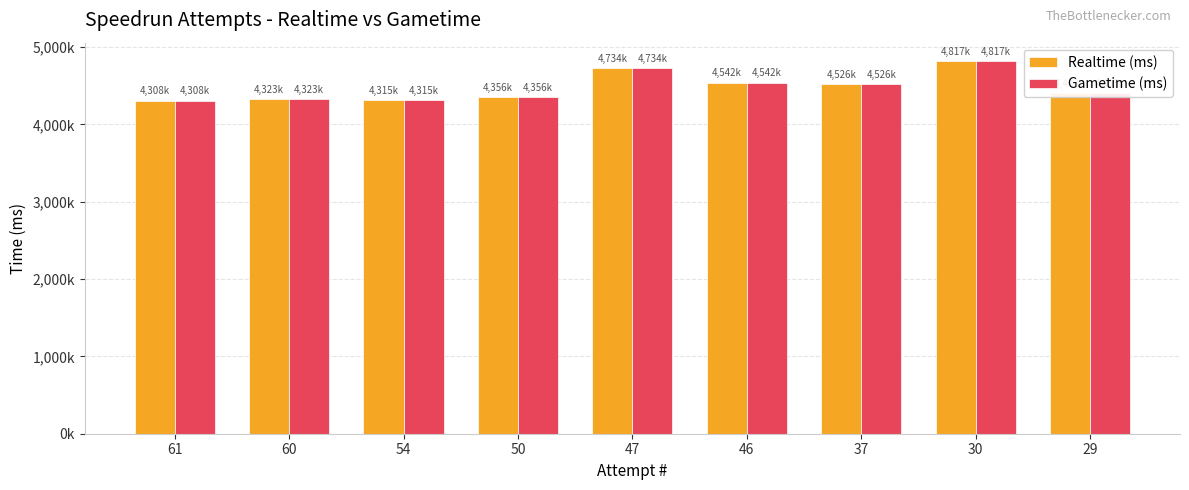

What are all the series names shown in the legend?

Realtime (ms), Gametime (ms)